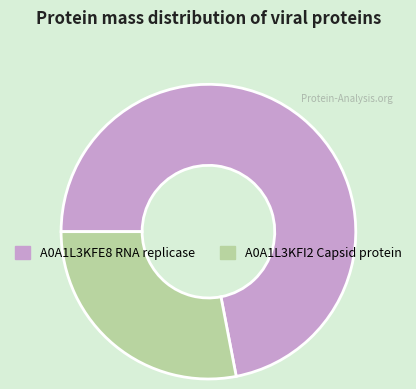

What is the ratio of the value at A0A1L3KFI2 Capsid protein to the value at A0A1L3KFE8 RNA replicase?

0.4